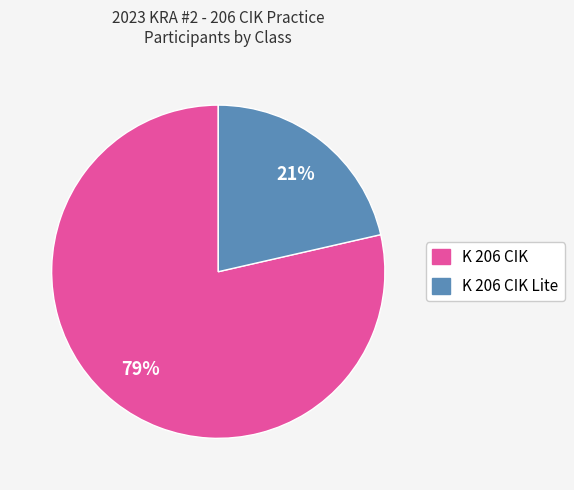

Is K 206 CIK the majority of the pie?

Yes